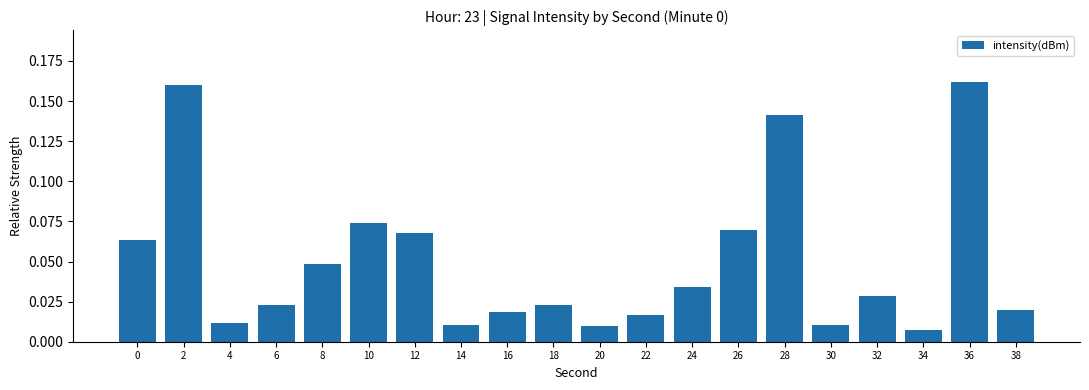

What is the sum of all values?

1.0